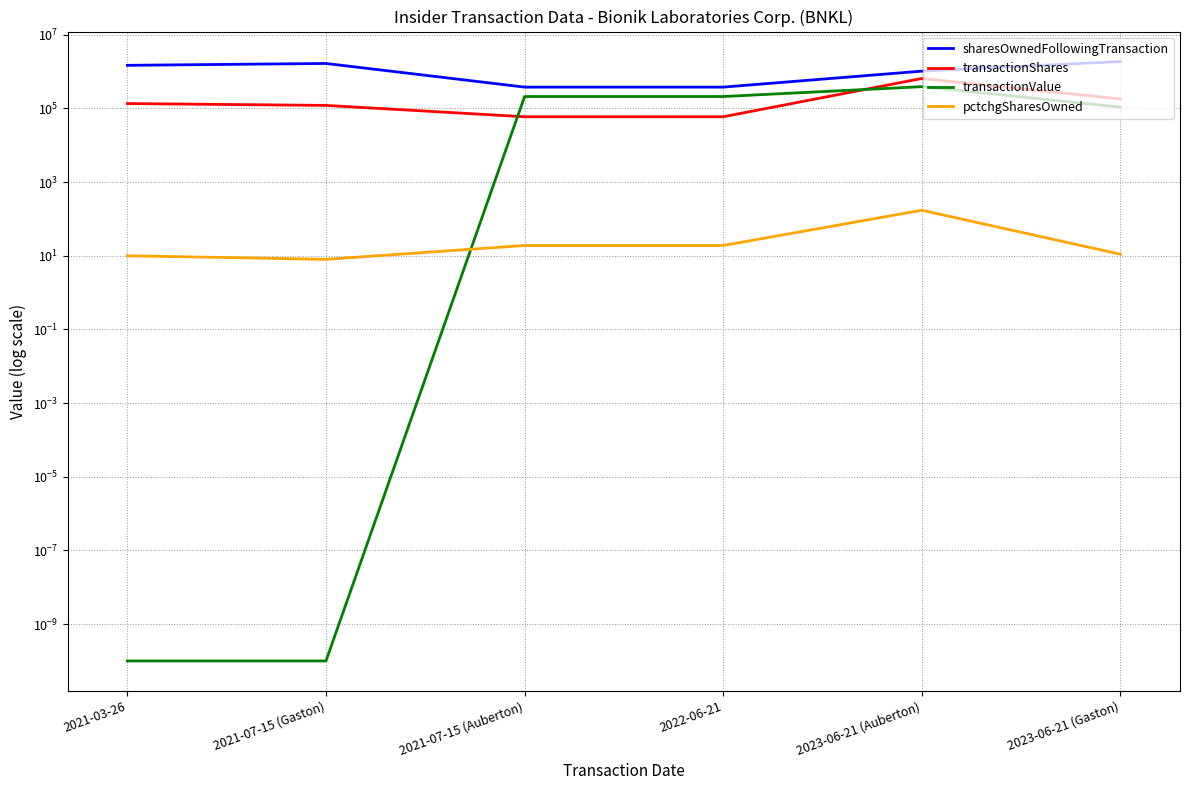

What is the difference between the highest and lowest values at 2021-07-15 (Auberton)?

378983.0